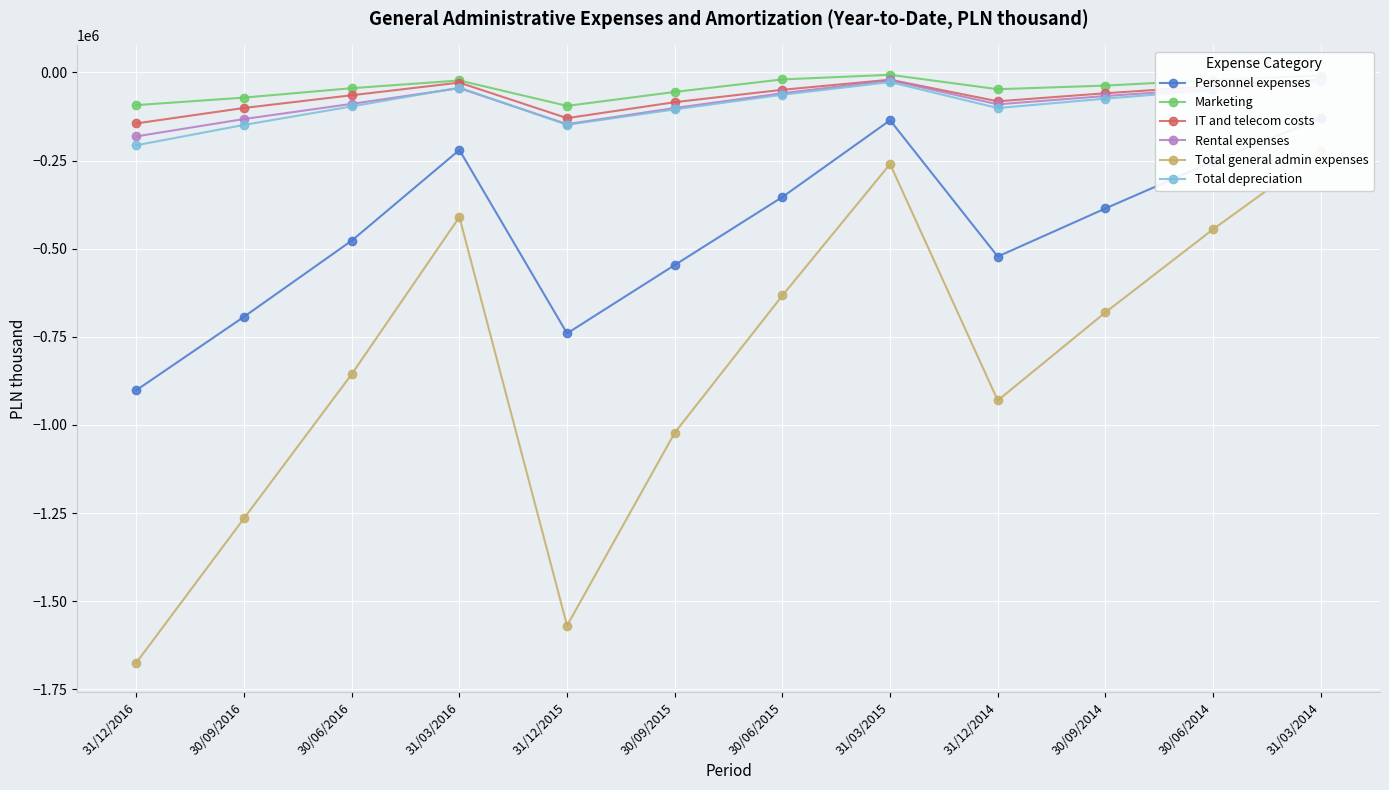

At which category does Personnel expenses reach its first local peak?

31/03/2016